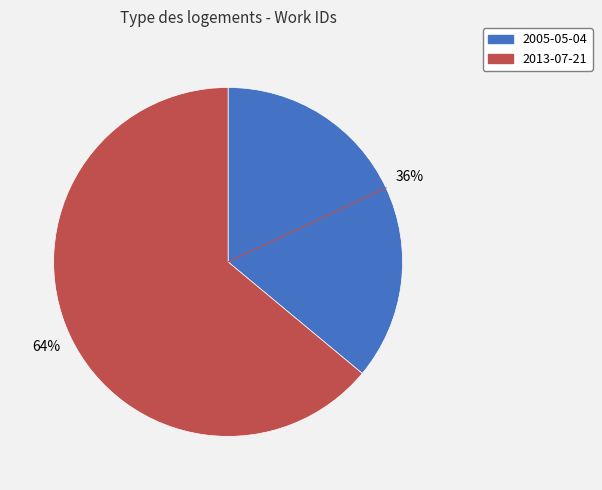

Is it true that 2013-07-21 is 64% of the pie?

True